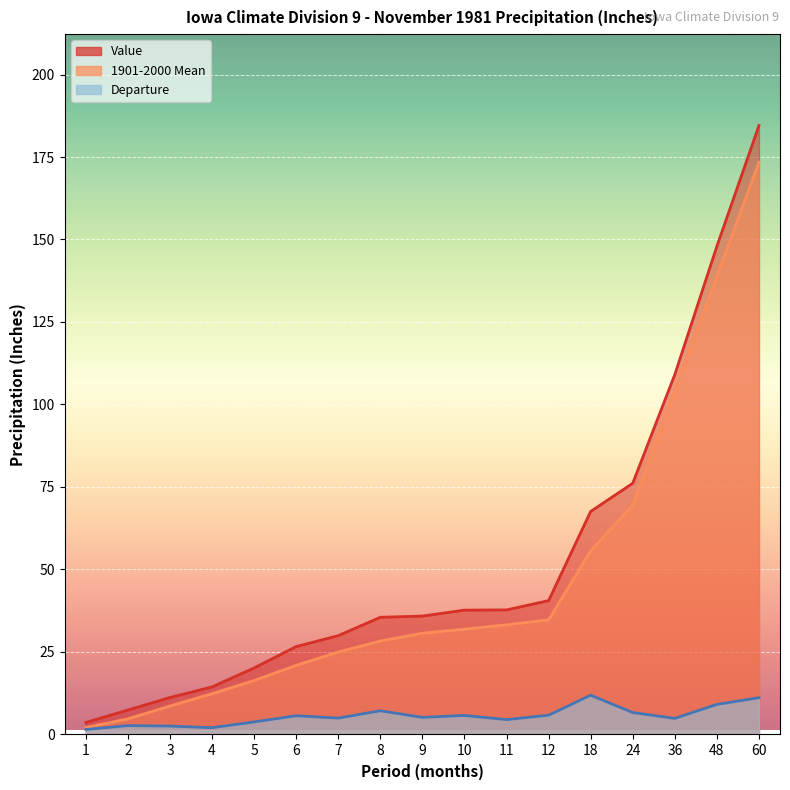

Between 4 and 12, which series saw the biggest shift?

Value